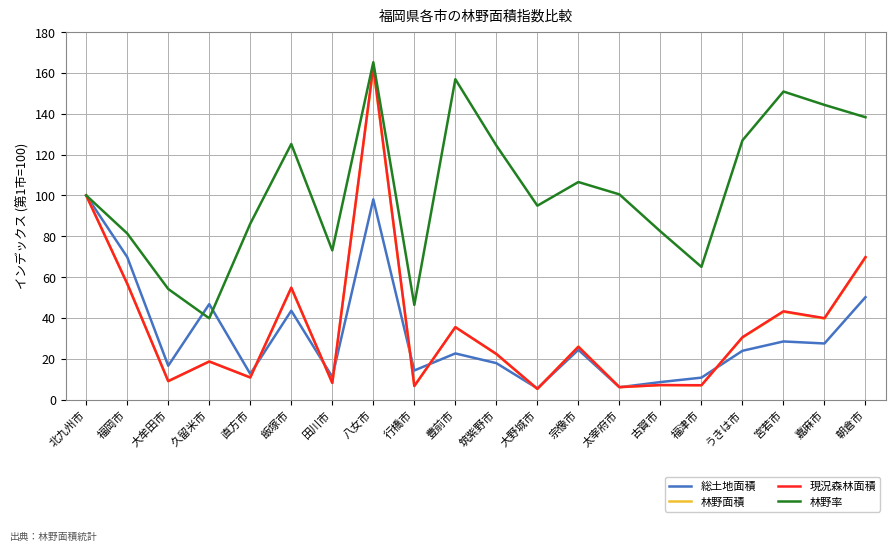

What is the approximate value of 現況森林面積 at 飯塚市?

54.8